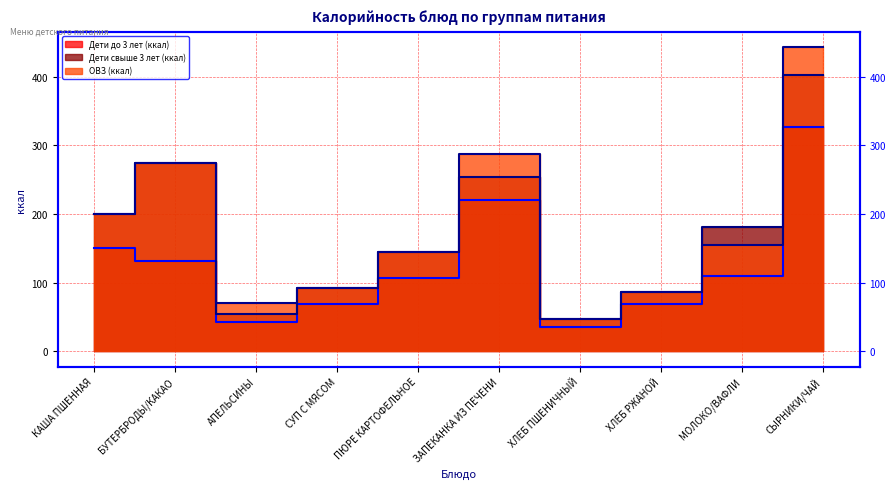

Where is Дети до 3 лет (ккал) nearest to the value 180?

КАША ПШЕННАЯ